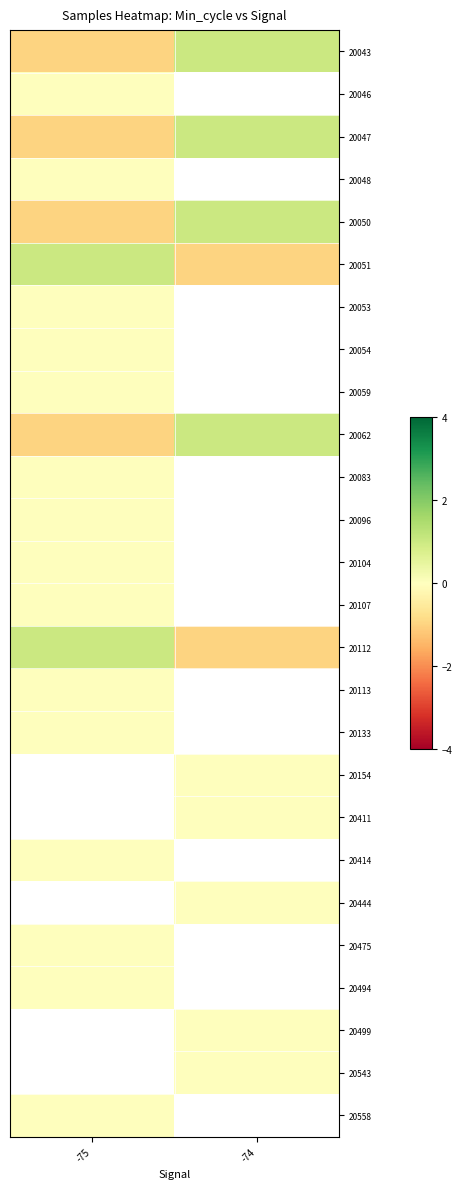

Is it true that row_0 equals 1.5 at -74?

False